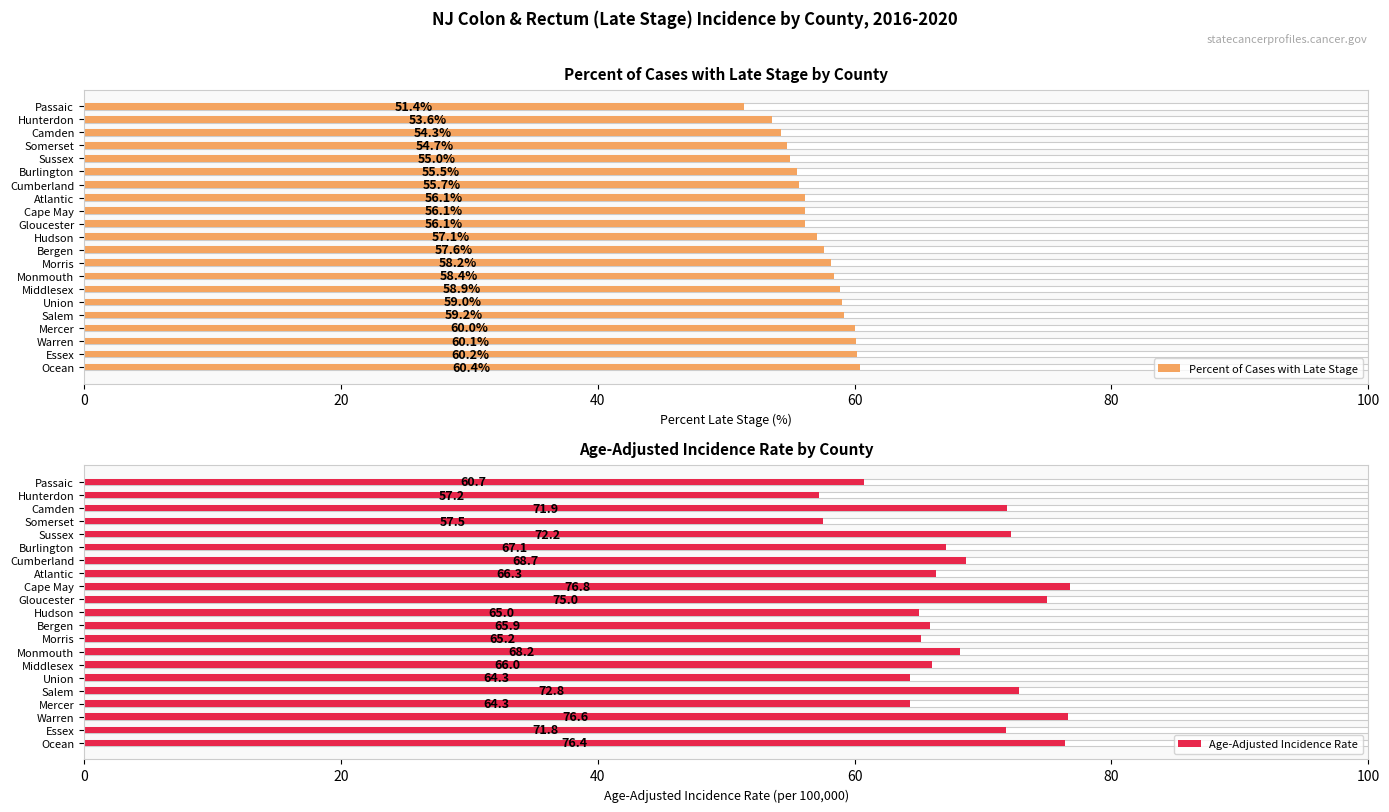

Reading left to right, extract all data points from this chart.

Percent of Cases with Late Stage: 51.4	53.6	54.3	54.7	55.0	55.5	55.7	56.1	56.1	56.1	57.1	57.6	58.2	58.4	58.9	59.0	59.2	60.0	60.1	60.2	60.4
Age-Adjusted Incidence Rate: 60.7	57.2	71.9	57.5	72.2	67.1	68.7	66.3	76.8	75.0	65.0	65.9	65.2	68.2	66.0	64.3	72.8	64.3	76.6	71.8	76.4